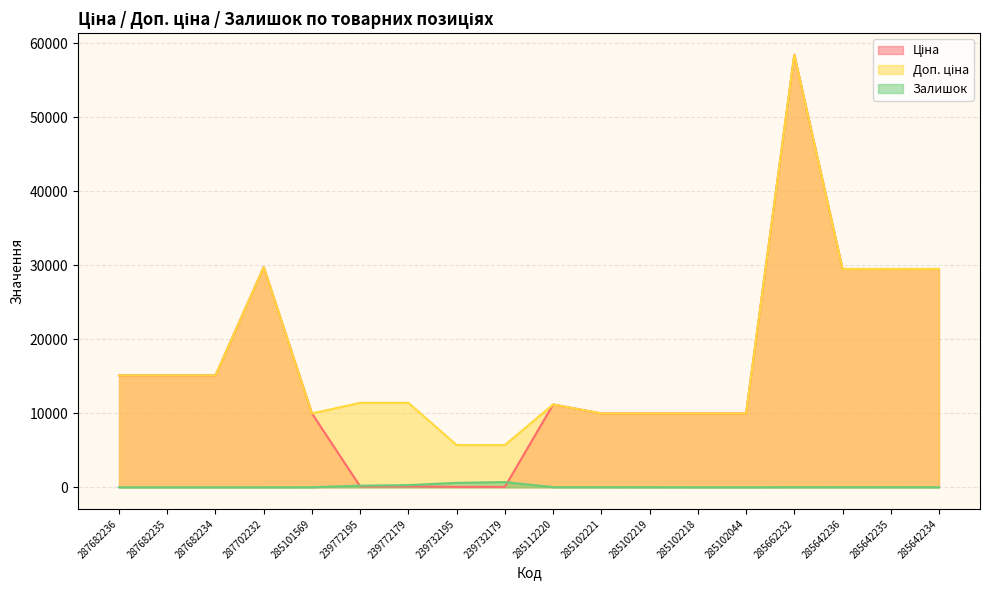

Where does the Ціна series first go above 11188?

287682236